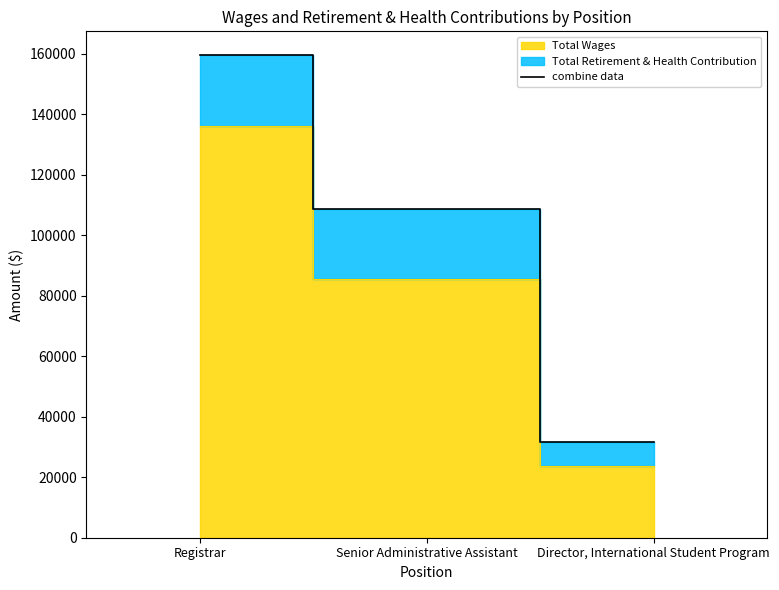

Approximately how many times larger is the value at Registrar compared to Senior Administrative Assistant?

1.5